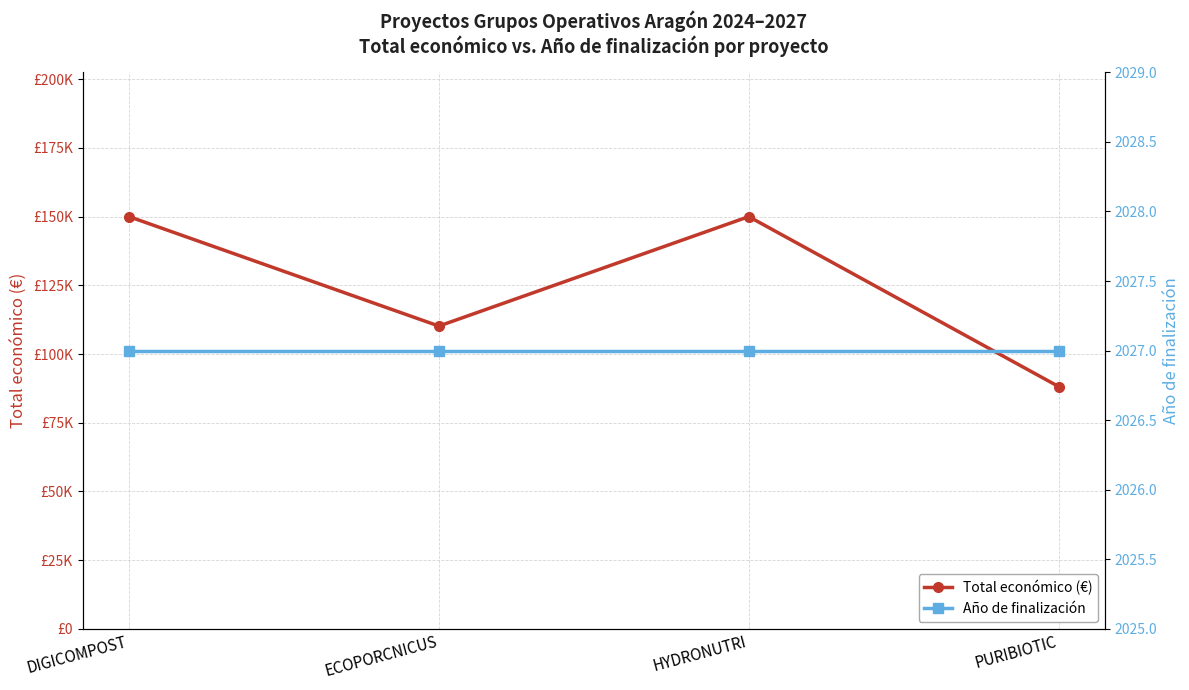

What is the average value of the Año de finalización series?

2027